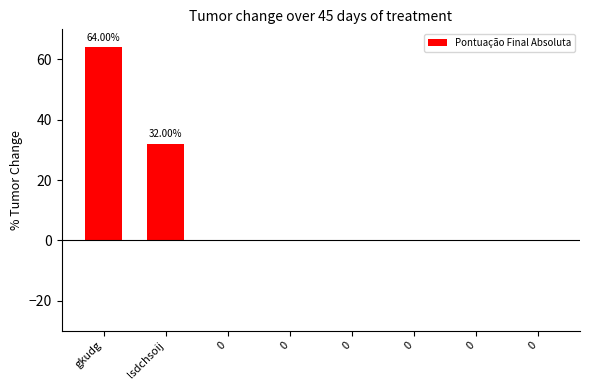

Are the bars horizontal?

No